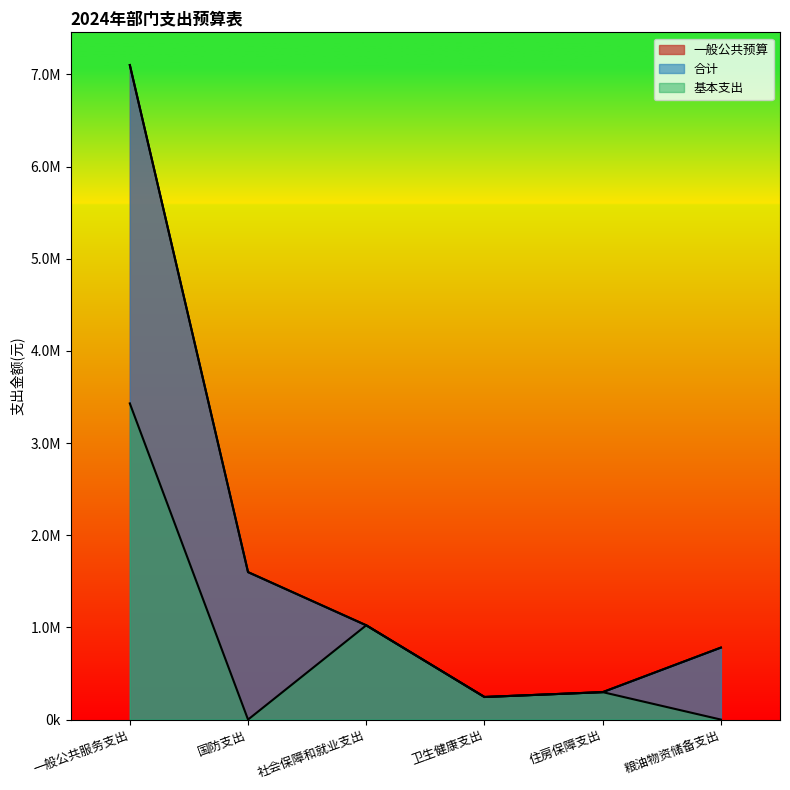

Which has a higher value, 粮油物资储备支出 or 社会保障和就业支出?

社会保障和就业支出